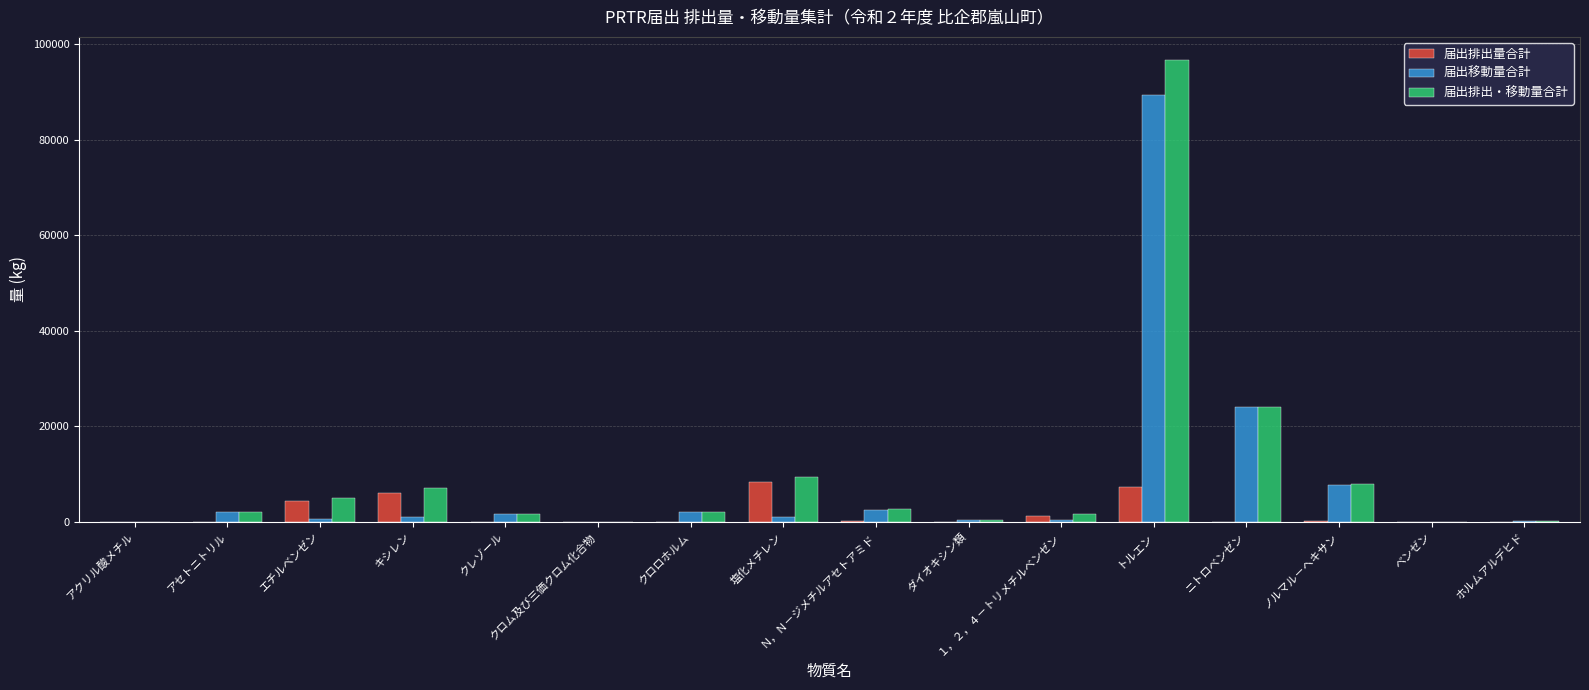

What is the sum of all 届出移動量合計 values?

133547